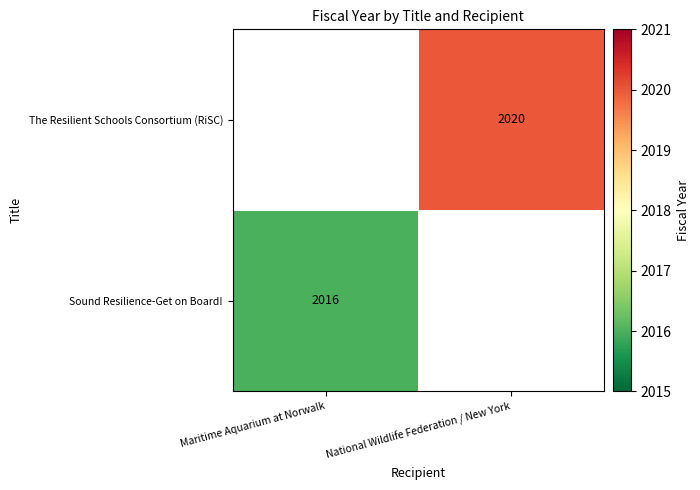

True or false: Sound Resilience-Get on Board! has a value of 2016 at Maritime Aquarium at Norwalk.

True